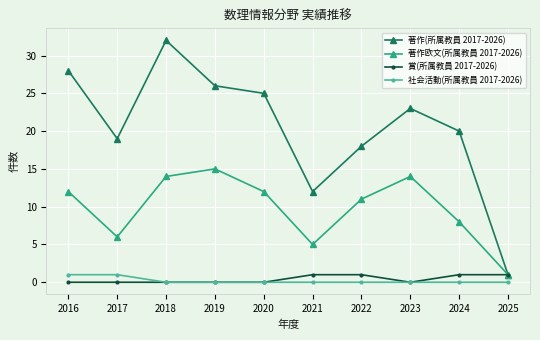

Reading left to right, extract all data points from this chart.

著作(所属教員 2017-2026): 28	19	32	26	25	12	18	23	20	1
著作欧文(所属教員 2017-2026): 12	6	14	15	12	5	11	14	8	1
賞(所属教員 2017-2026): 0	0	0	0	0	1	1	0	1	1
社会活動(所属教員 2017-2026): 1	1	0	0	0	0	0	0	0	0